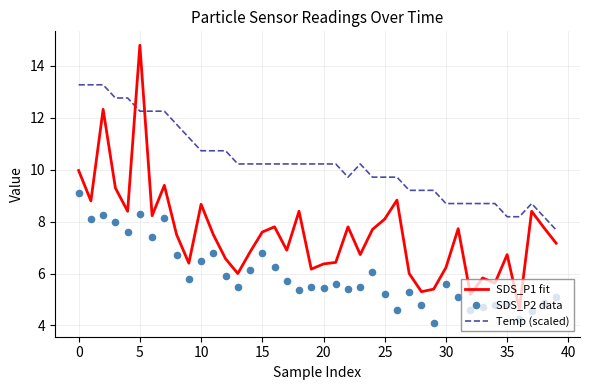

Which series has the largest Y range (max minus min)?

SDS_P1 fit